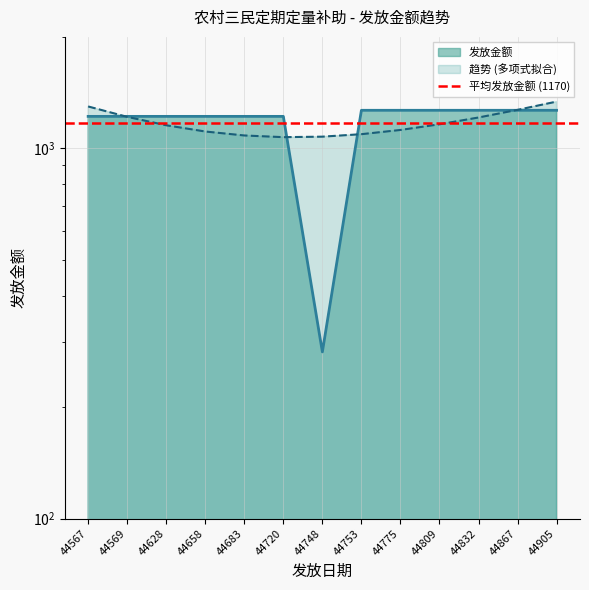

Where is the data nearest to the value 774?

44567